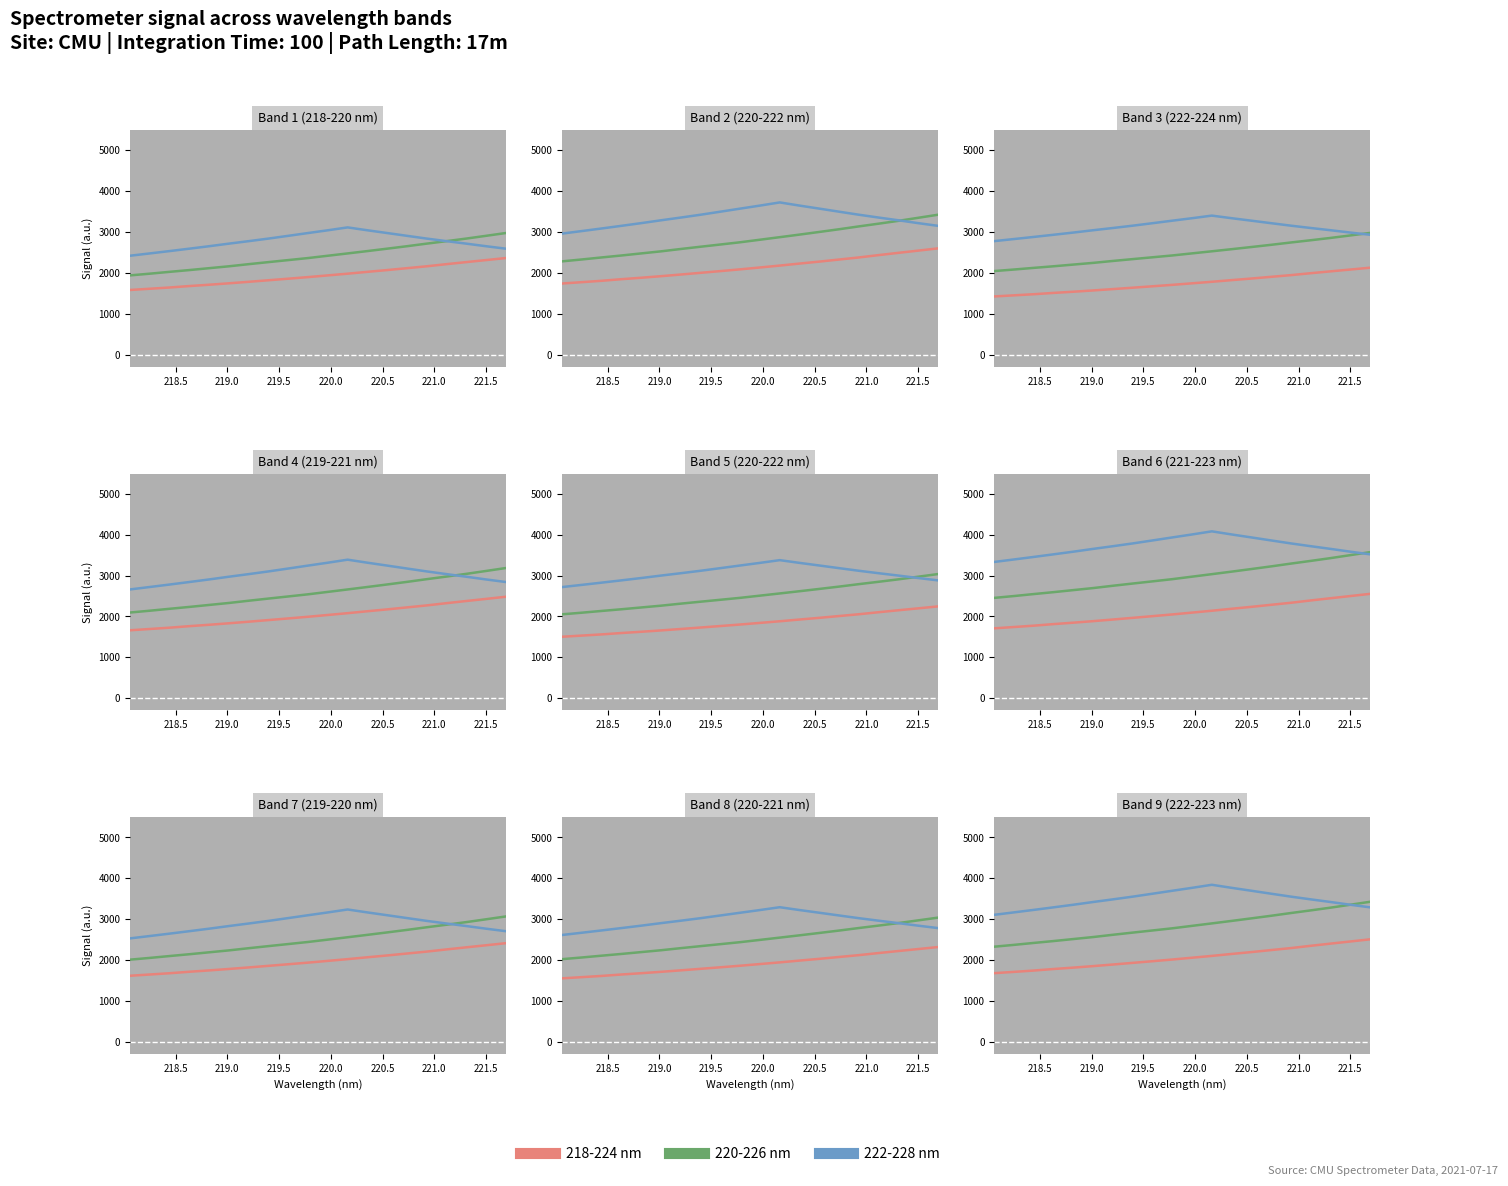

Which has a higher value, 220.5 or 221.5?

221.5